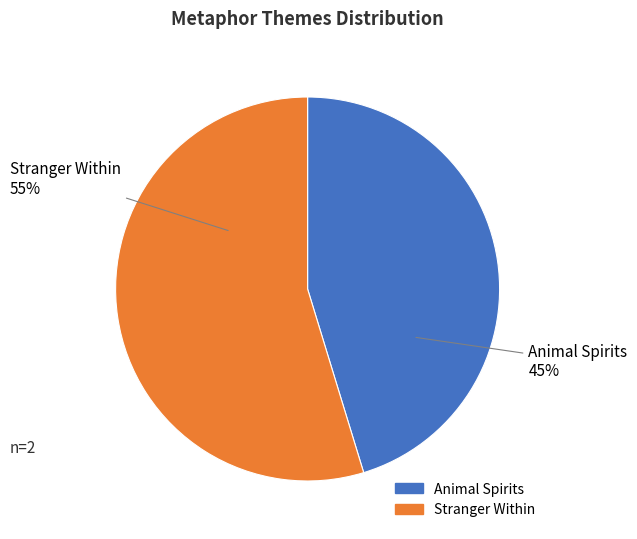

To the nearest percent, what is the combined percentage of Stranger Within and Animal Spirits?

100%